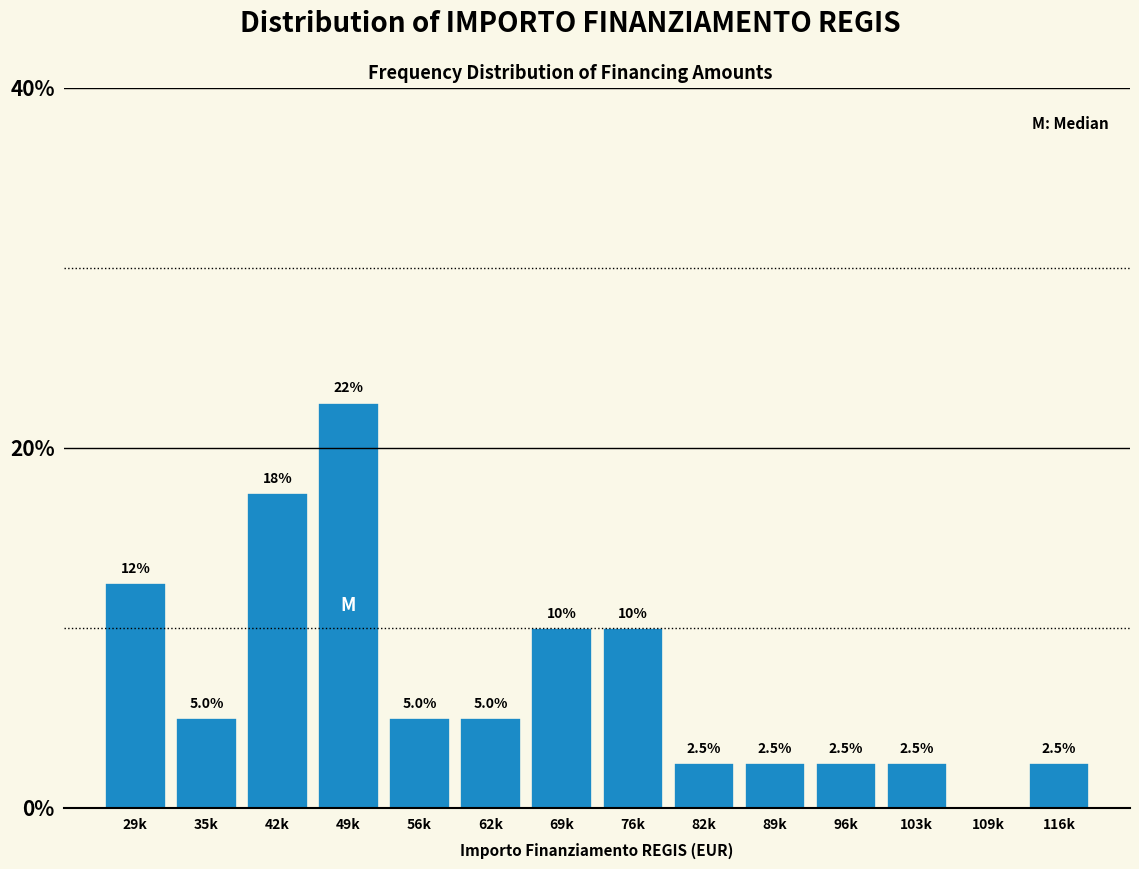

Reading left to right, what are all the values shown in this chart?

29k=12.5	35k=5.0	42k=17.5	49k=22.5	56k=5.0	62k=5.0	69k=10.0	76k=10.0	82k=2.5	89k=2.5	96k=2.5	103k=2.5	109k=0.0	116k=2.5